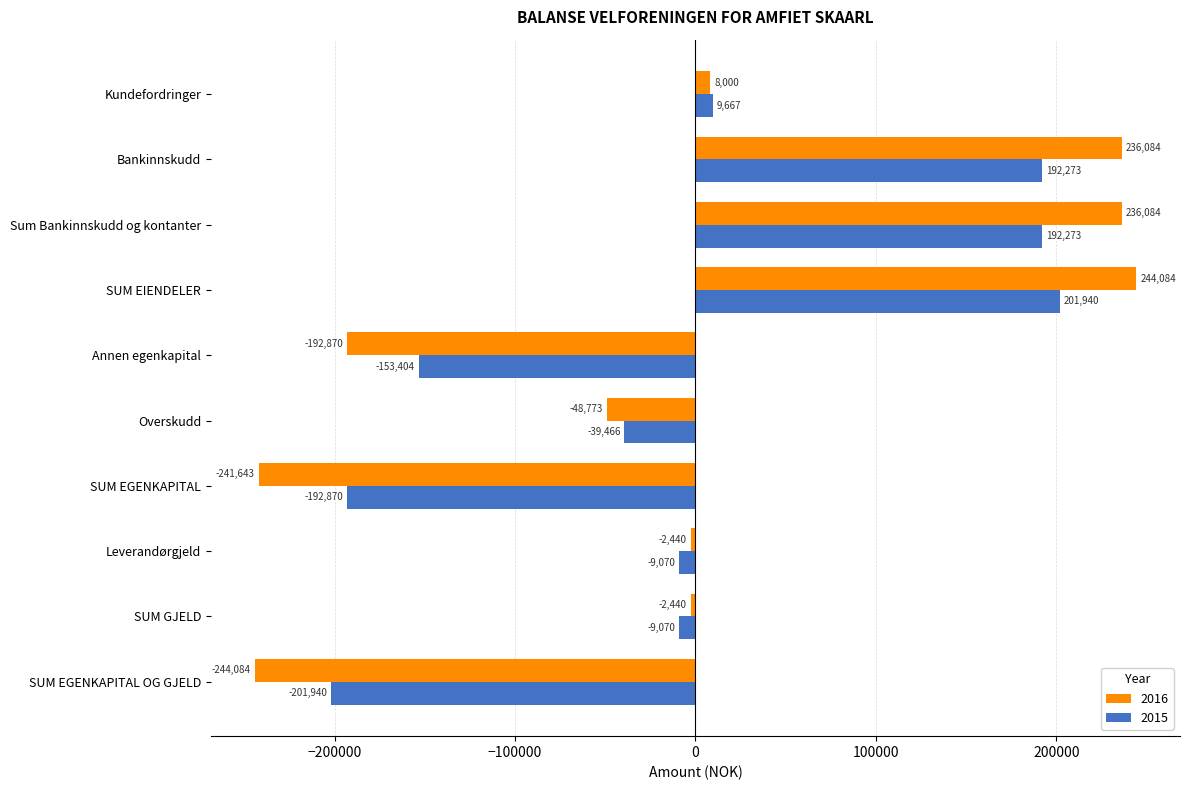

What is the sum of the 2016 values at SUM EIENDELER and Annen egenkapital?

51214.0